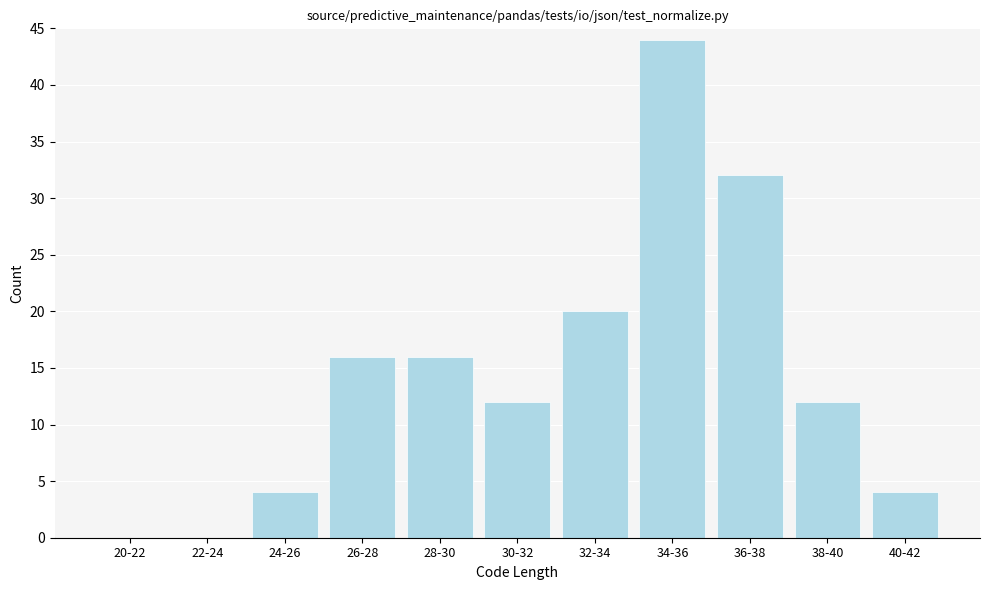

Reading left to right, transcribe all the data shown in this chart.

20-22=0	22-24=0	24-26=4	26-28=16	28-30=16	30-32=12	32-34=20	34-36=44	36-38=32	38-40=12	40-42=4